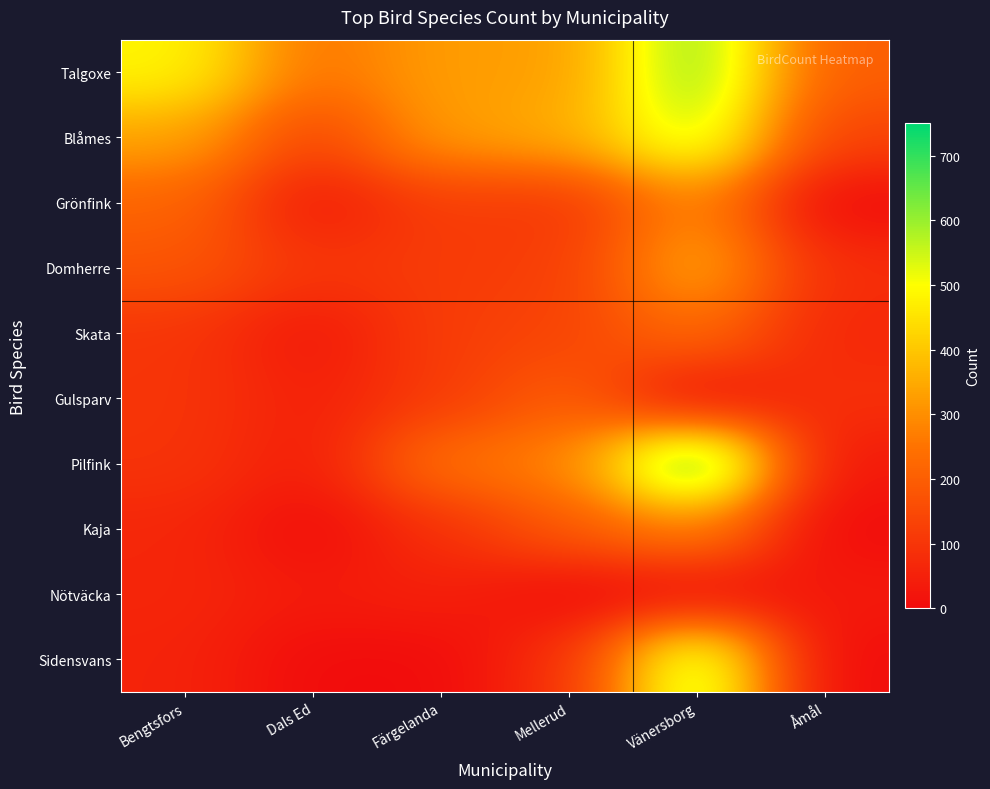

What is the total value across all series at Mellerud?

1806